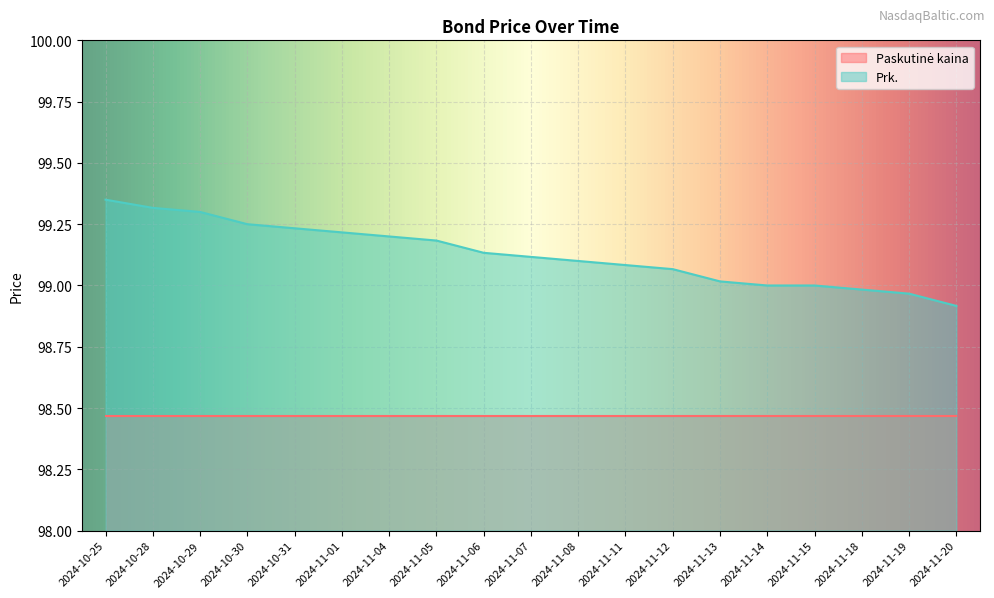

Read the value at 2024-11-14.

99.0